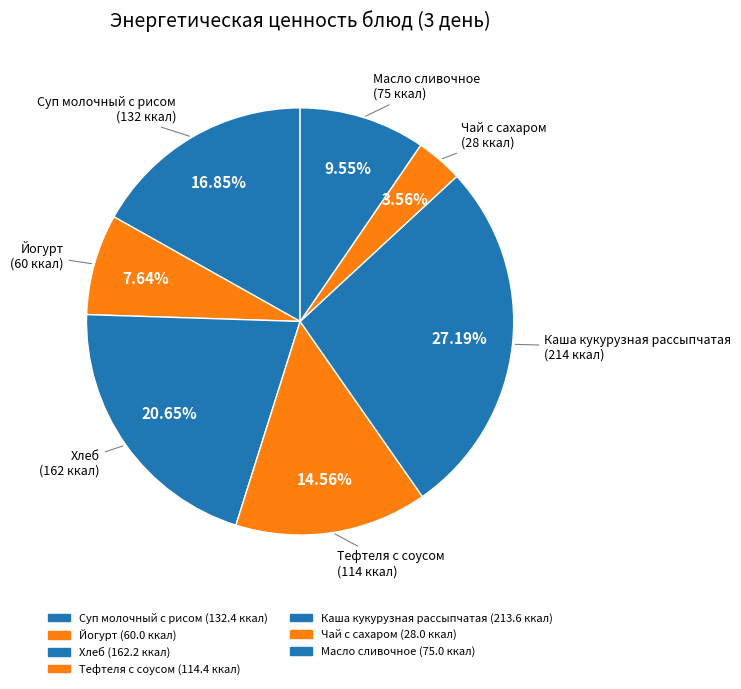

Count the number of slices in the pie.

7